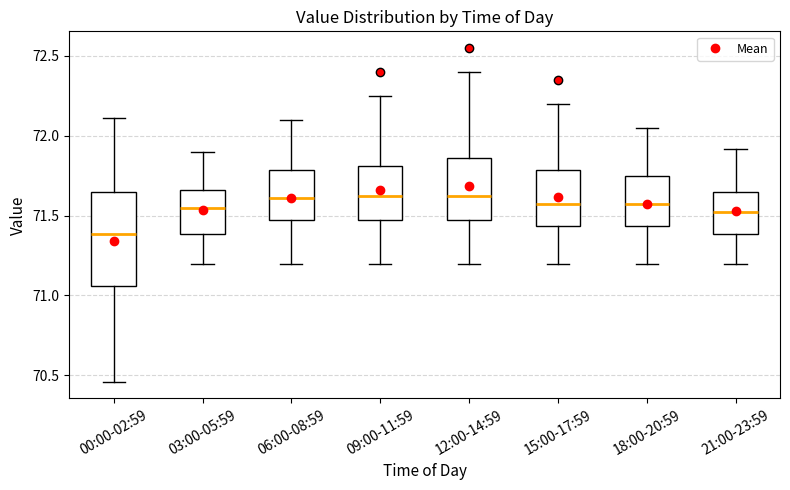

Which box is the tallest, from its lower edge to its upper edge?

00:00-02:59